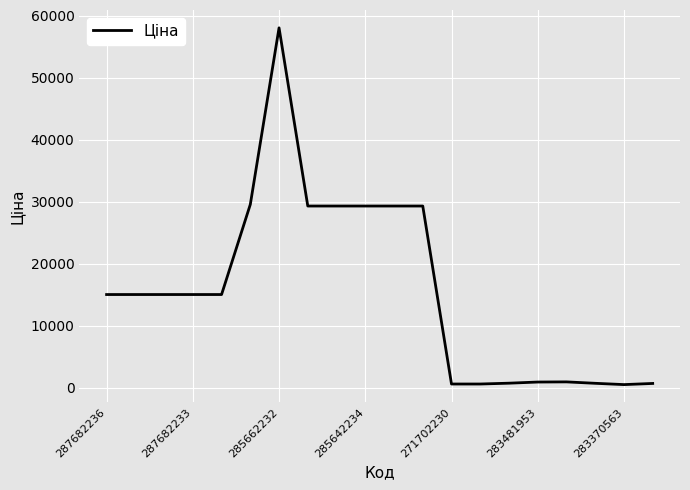

What is the maximum value shown in the chart?

58037.0